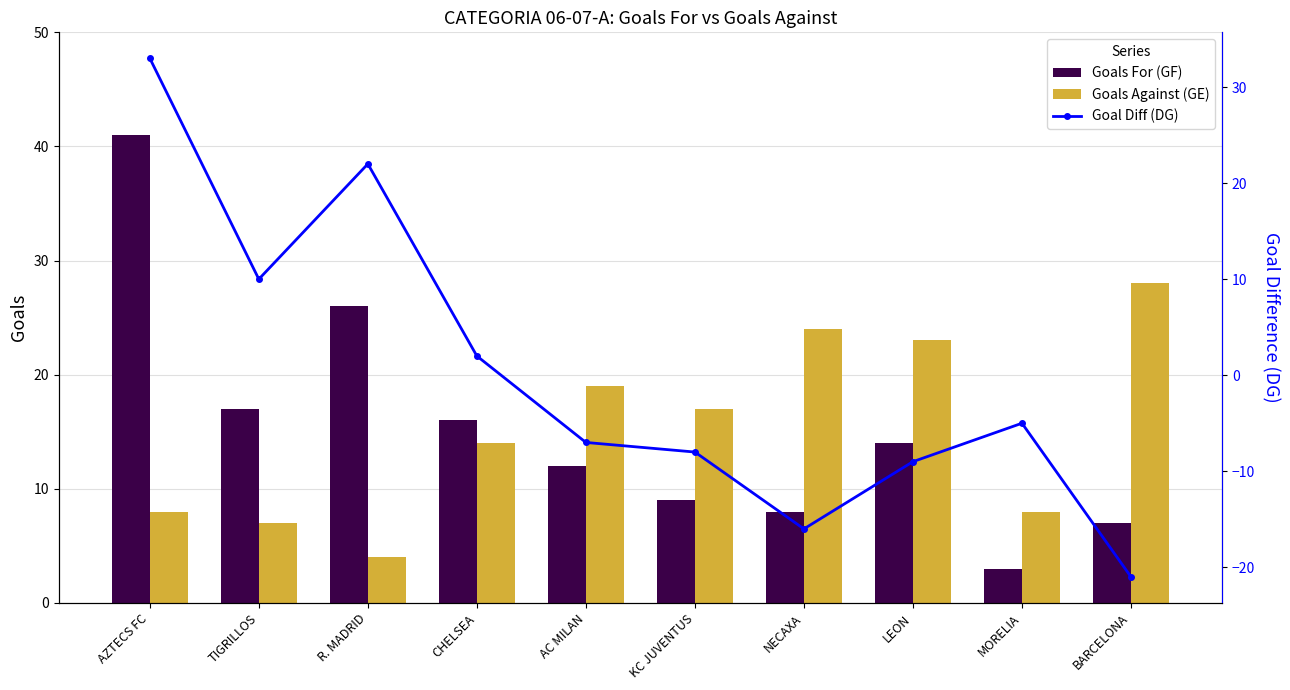

Where does the Goal Diff (DG) series first go above -5?

AZTECS FC